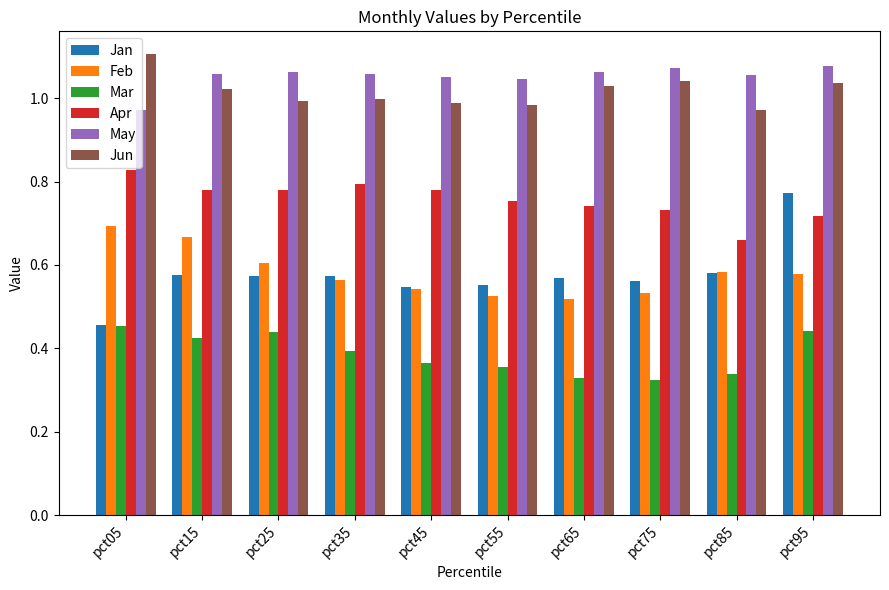

At which category is the sum across all series the highest?

pct95